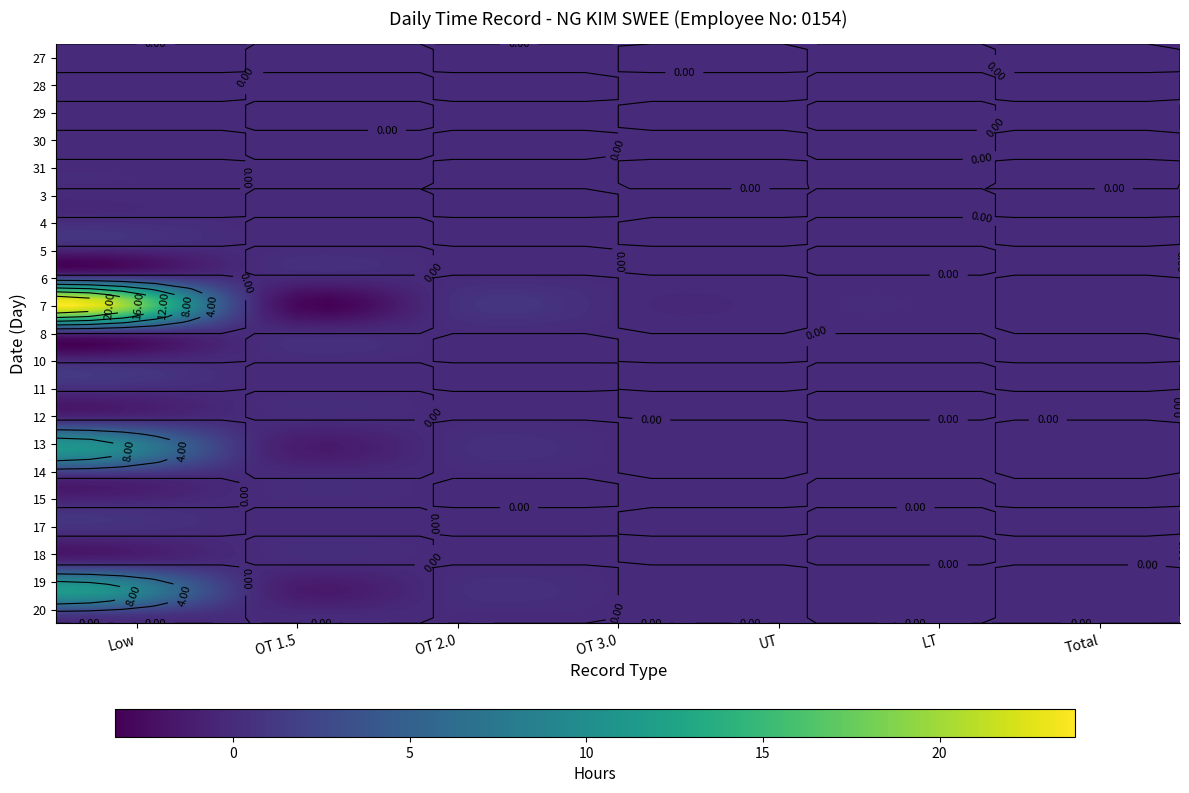

Rank the series at Total from highest to lowest value.

27, 28, 29, 30, 31, 3, 4, 5, 6, 7, 8, 10, 11, 12, 13, 14, 15, 17, 18, 19, 20